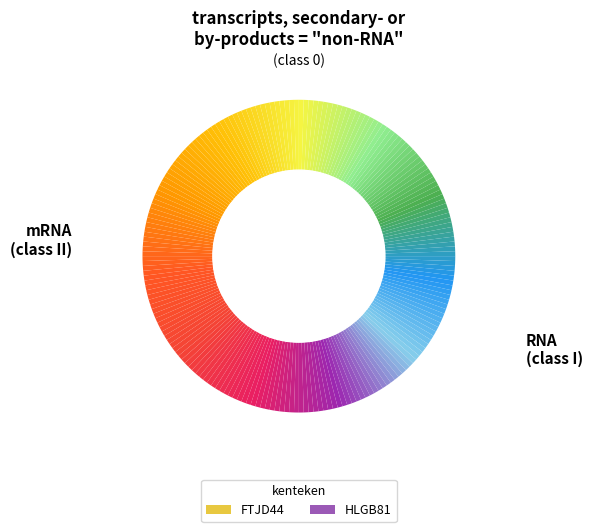

How many segments does this pie chart have?

2